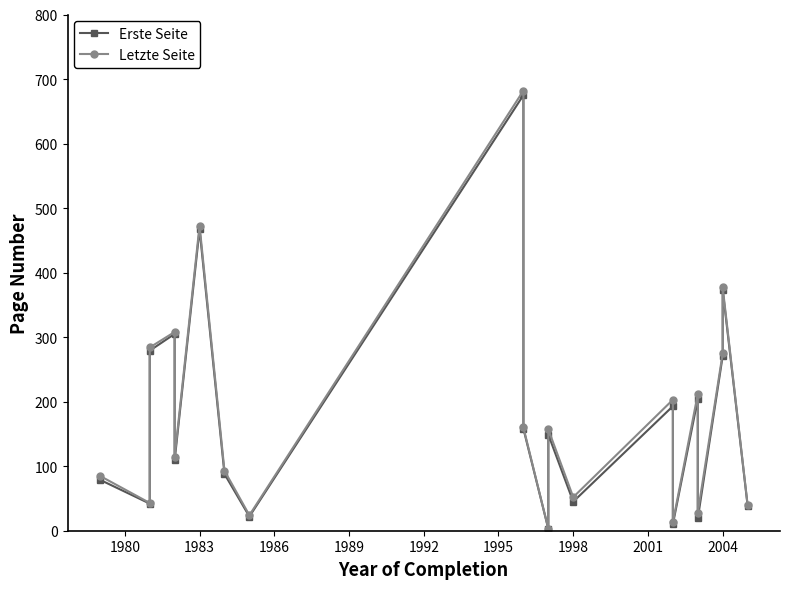

How many data points in Erste Seite are above 149?

9